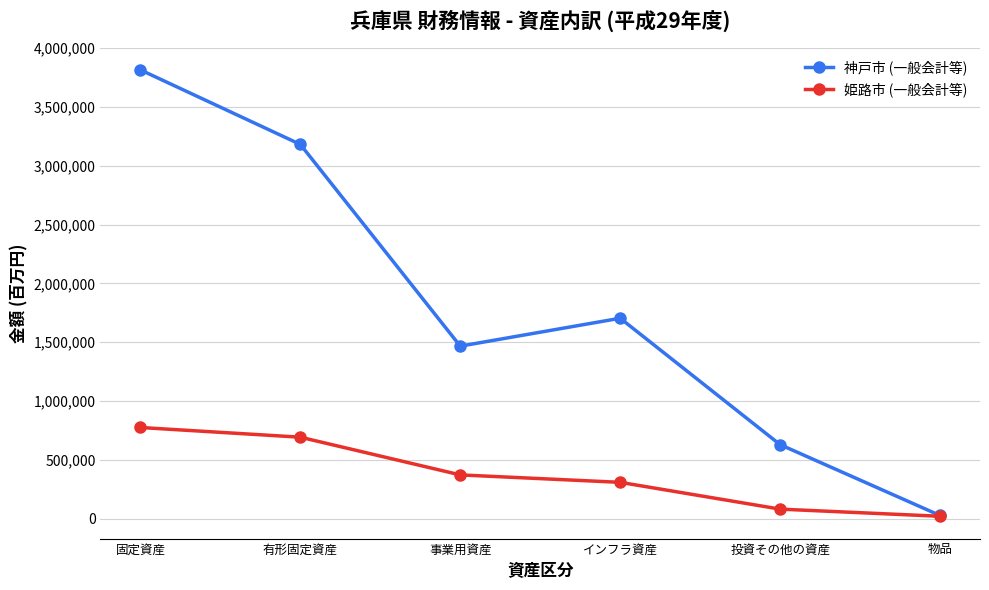

What is the total value across all series at 事業用資産?

1839045